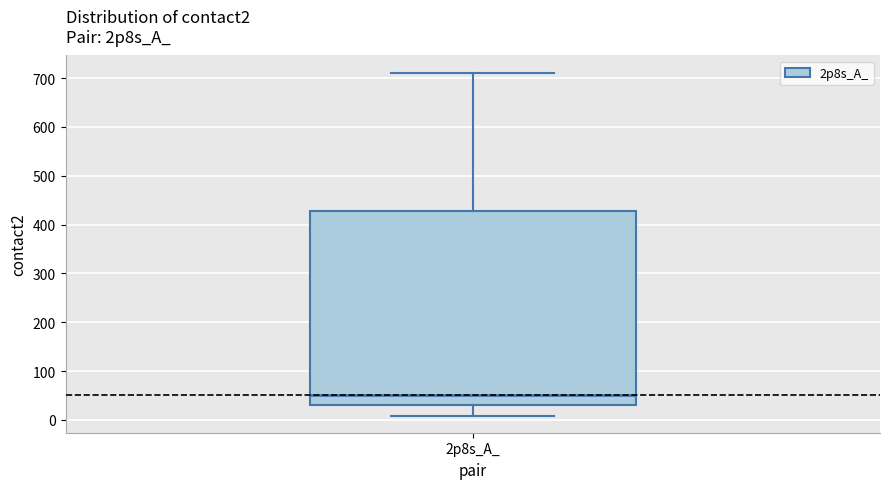

Transcribe this box plot: give where the median line is, the range the box spans, and where the two whiskers end, as read against the y-axis. The values are not printed on the chart, so give them approximately, as read against the axis.

median 50, box 30 to 430, whiskers 10 to 710